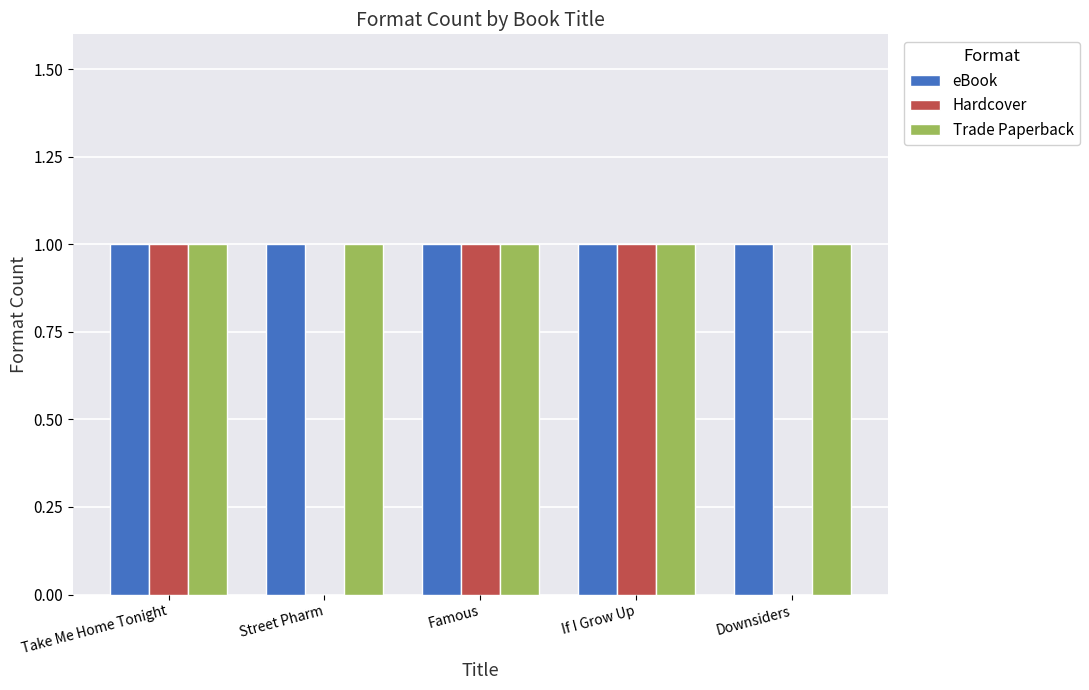

Reading left to right, what are all the values shown in this chart?

eBook: Take Me Home Tonight=1	Street Pharm=1	Famous=1	If I Grow Up=1	Downsiders=1
Hardcover: Take Me Home Tonight=1	Street Pharm=0	Famous=1	If I Grow Up=1	Downsiders=0
Trade Paperback: Take Me Home Tonight=1	Street Pharm=1	Famous=1	If I Grow Up=1	Downsiders=1